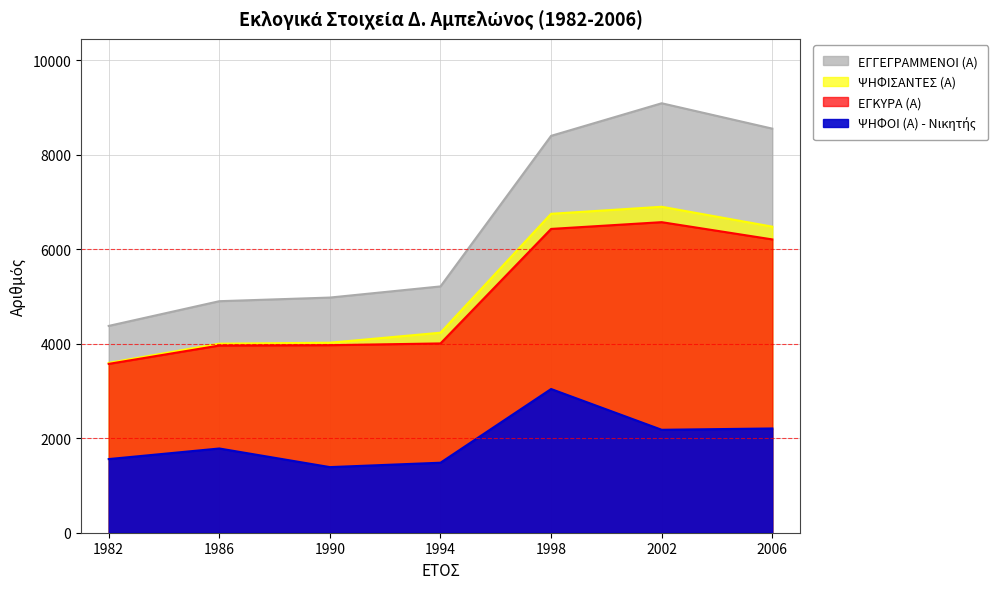

Reading right to left, what are all the values shown in this chart?

ΕΓΓΕΓΡΑΜΜΕΝΟΙ (Α): 2006=8554	2002=9091	1998=8401	1994=5214	1990=4978	1986=4901	1982=4378
ΨΗΦΙΣΑΝΤΕΣ (Α): 2006=6479	2002=6900	1998=6751	1994=4234	1990=4022	1986=4002	1982=3595
ΕΓΚΥΡΑ (Α): 2006=6209	2002=6574	1998=6431	1994=4007	1990=3970	1986=3963	1982=3574
ΨΗΦΟΙ (Α) - Νικητής: 2006=2207	2002=2179	1998=3042	1994=1482	1990=1389	1986=1783	1982=1559